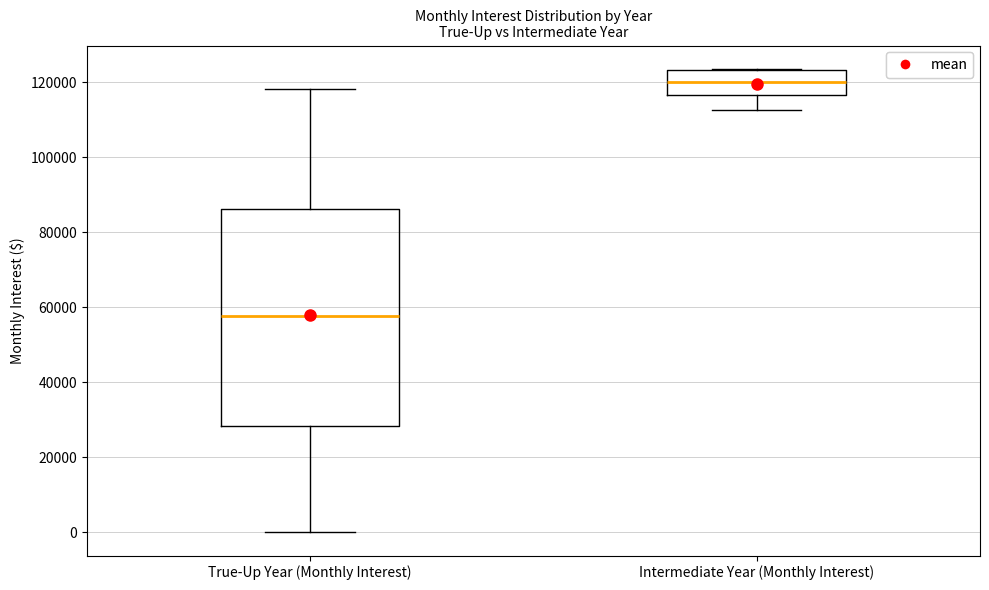

Reading left to right, read every box against the y-axis: the position of its median line, the range the box covers, and the ends of its whiskers. The values are not printed on the chart, so give them approximately, as read against the axis.

True-Up Year (Monthly Interest): median 58000, box 28000 to 86000, whiskers 0 to 118000
Intermediate Year (Monthly Interest): median 120000, box 116000 to 124000, whiskers 112000 to 124000